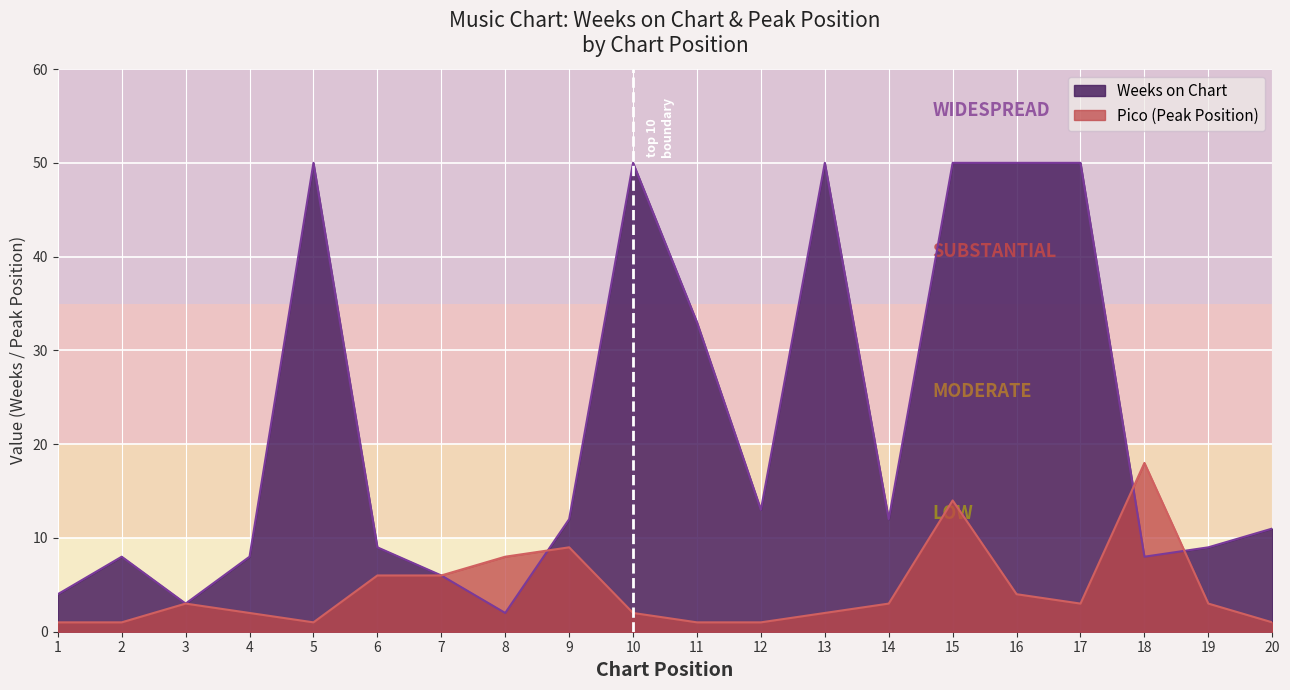

At which label is the value closest to 9?

9